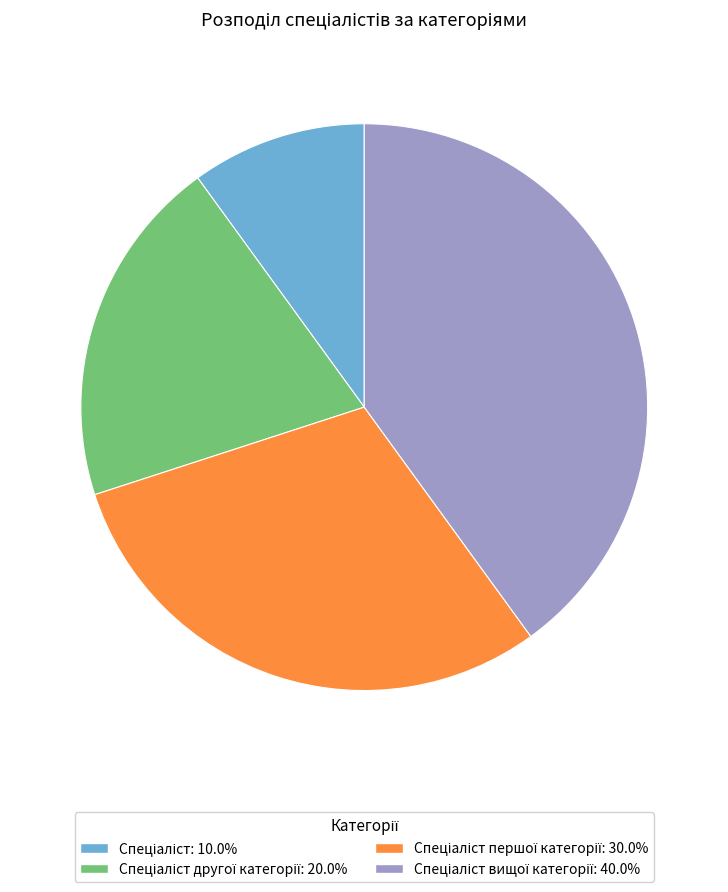

Does any single category account for the majority?

No